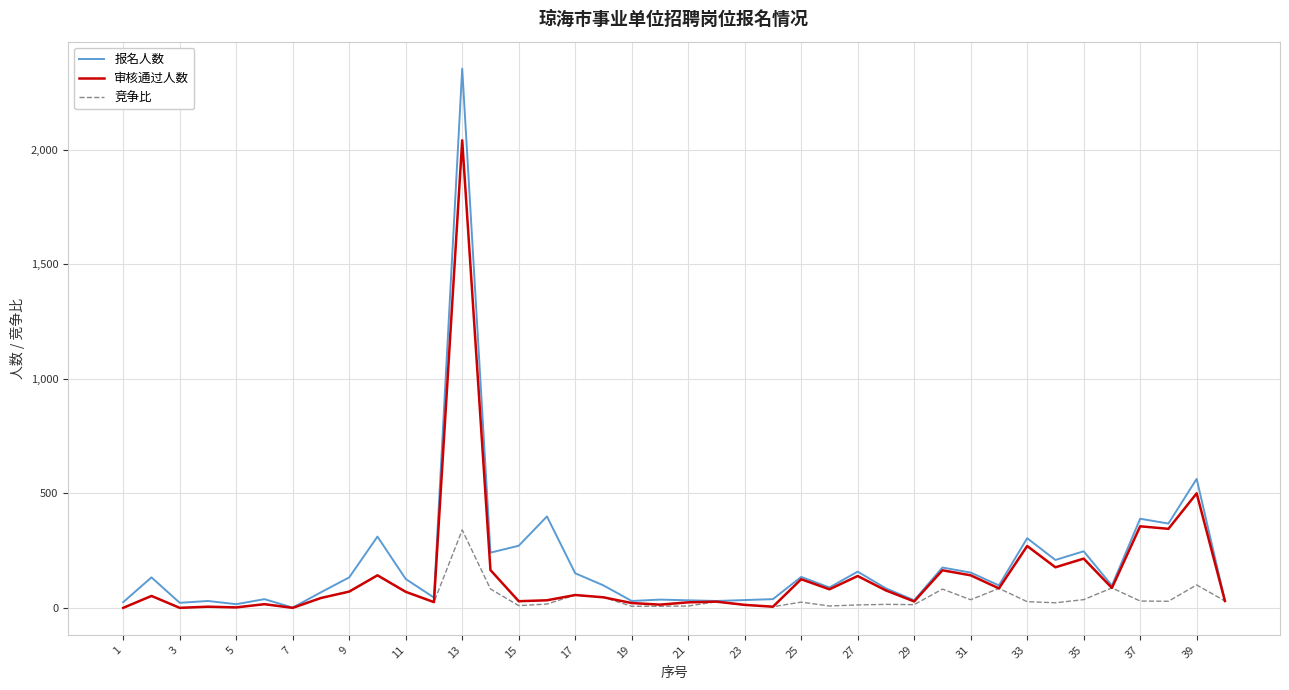

Which series has the largest range (max minus min)?

报名人数